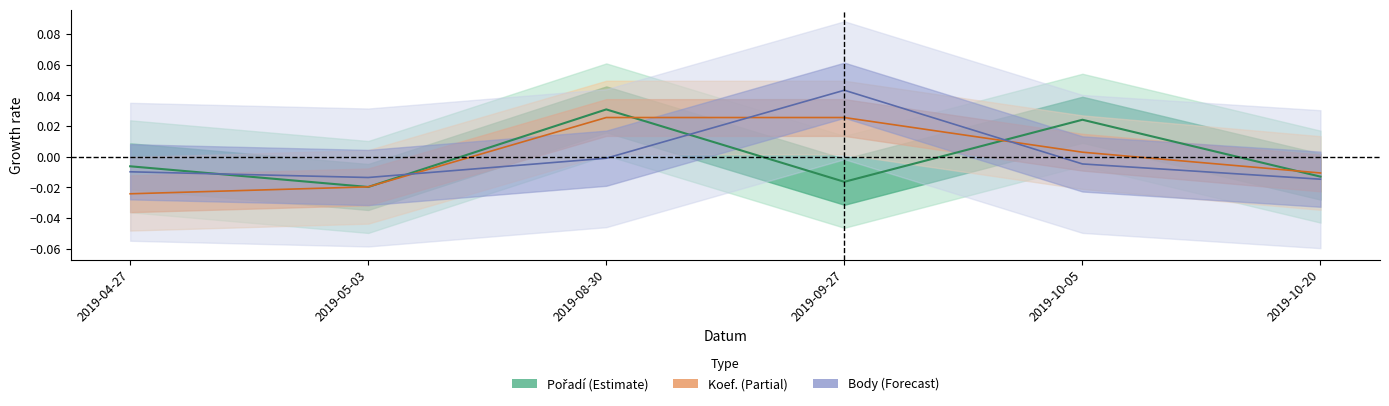

Which series has the largest total across all categories?

Koef.